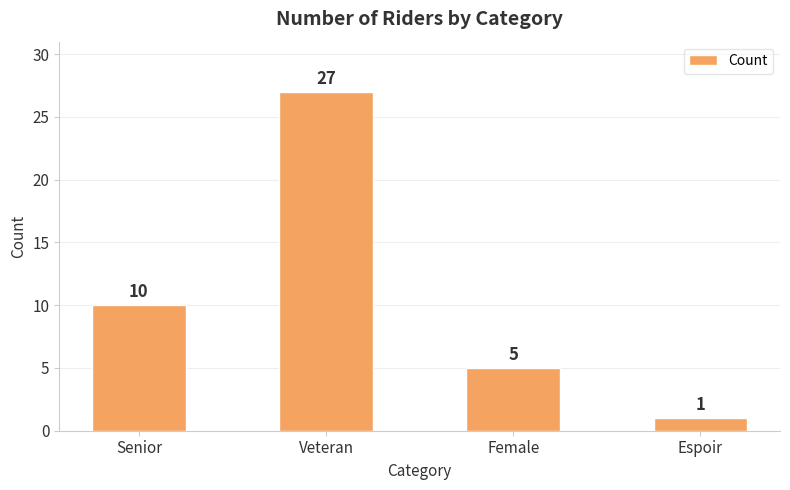

Does the chart contain stacked bars?

No